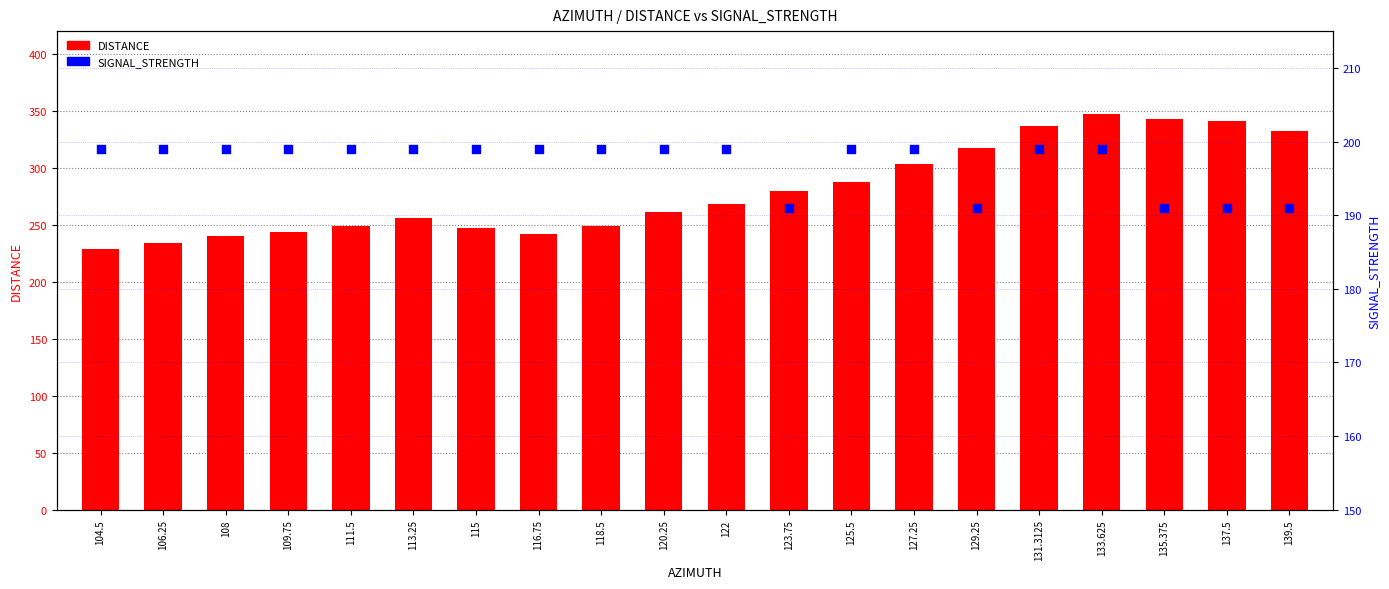

Which series has the largest Y range (max minus min)?

DISTANCE